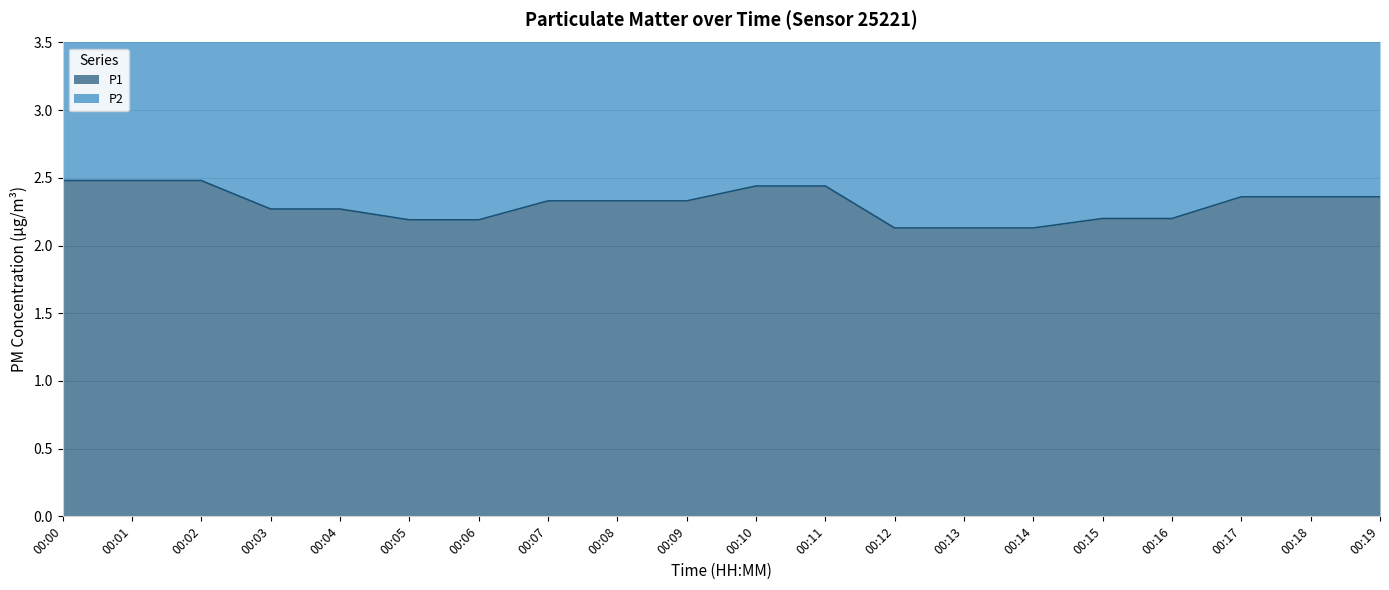

At which category is the sum across all series the highest?

00:00